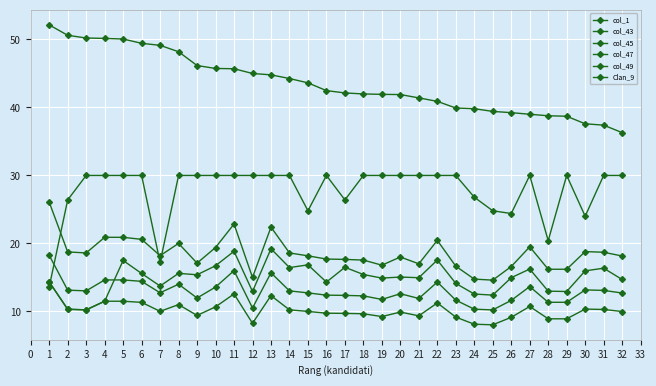

At which label does col_45 first exceed 12?

1